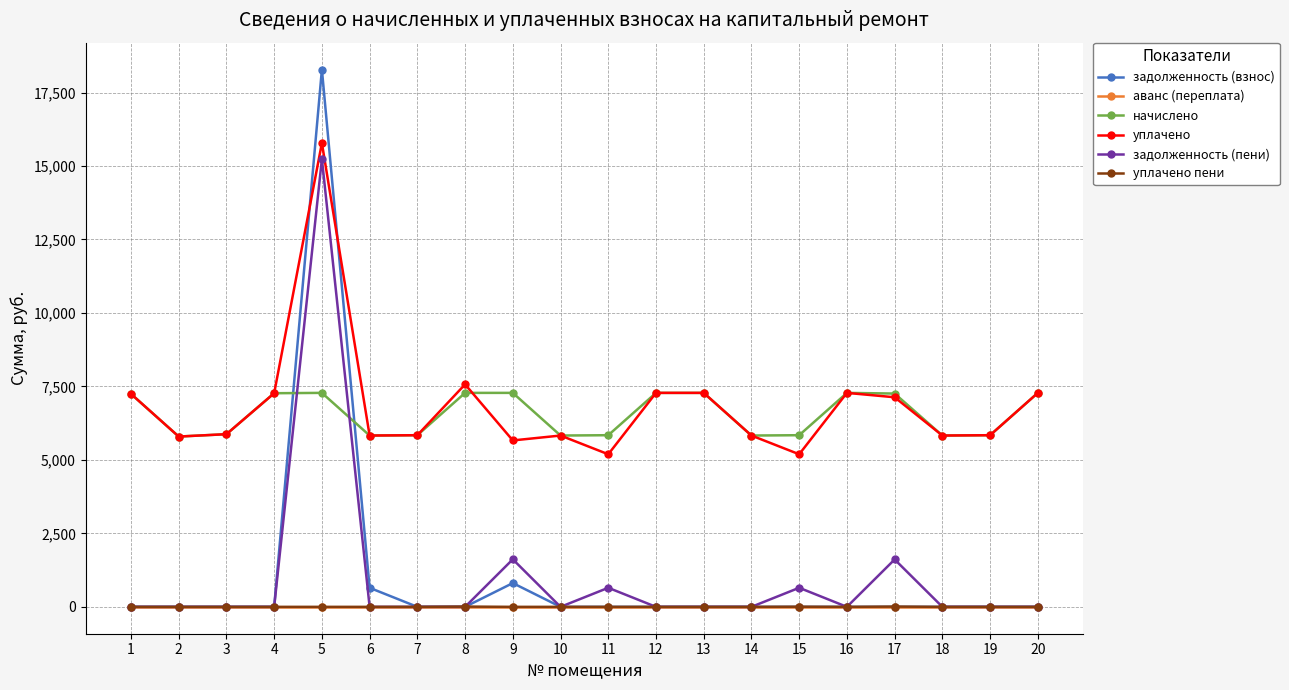

What is the difference between the second highest and second lowest values in the задолженность (пени) series?

1617.9